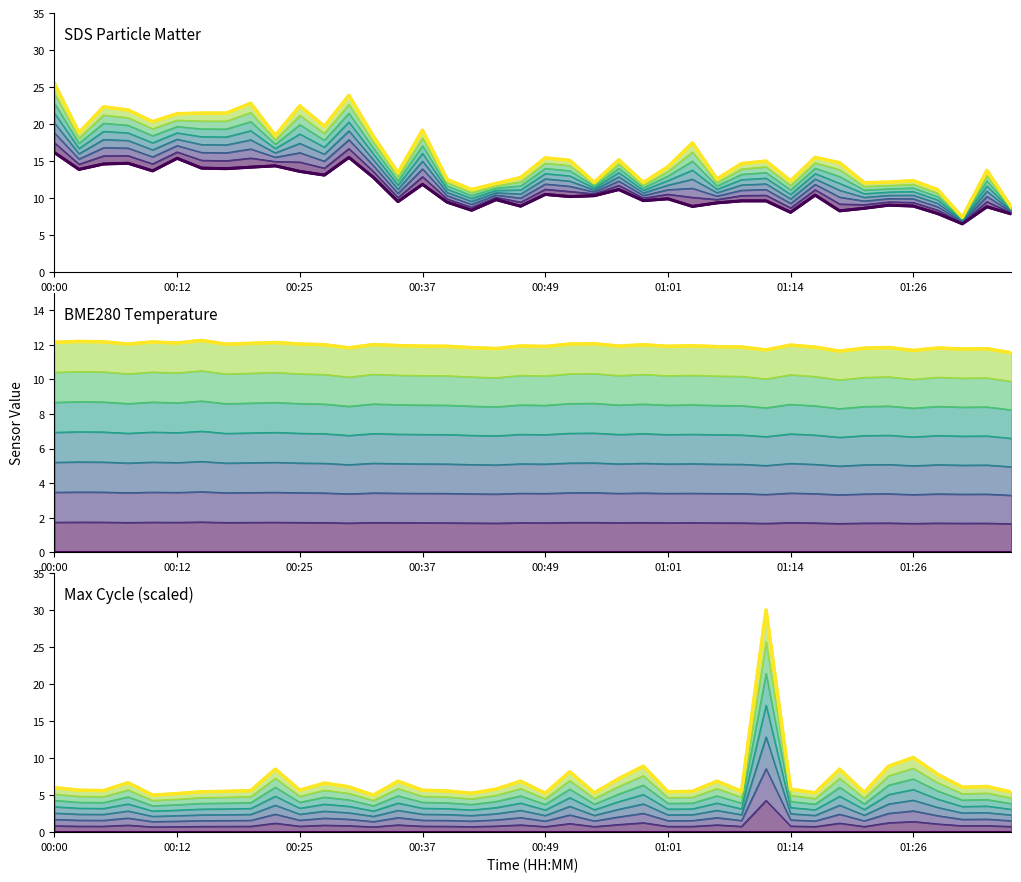

What is the label of the 20th point from the left?

19